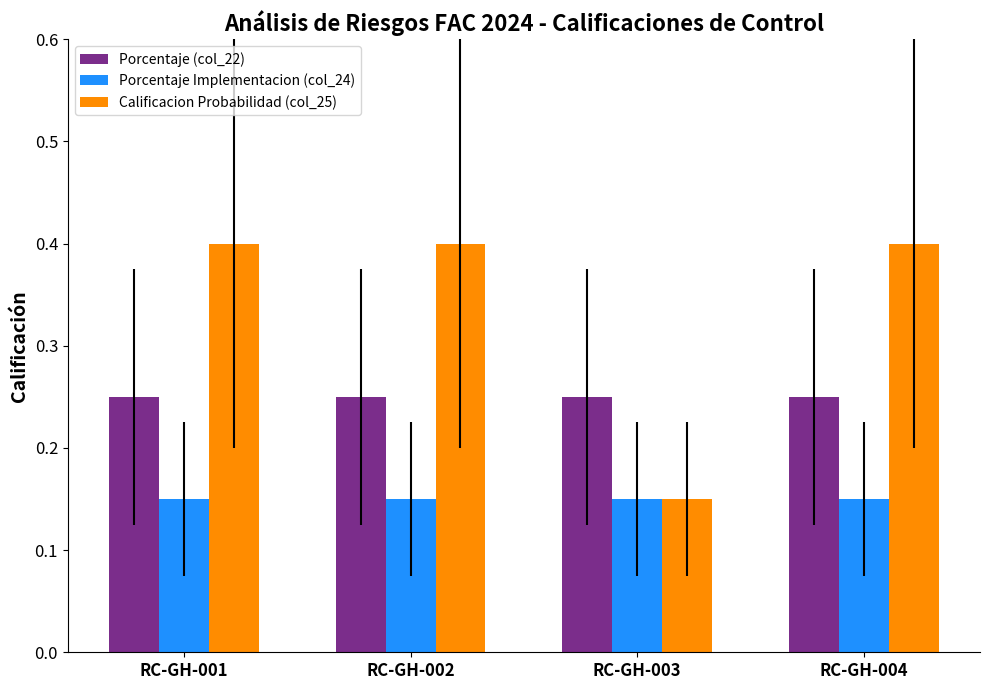

At how many categories does at least one series exceed 0?

4